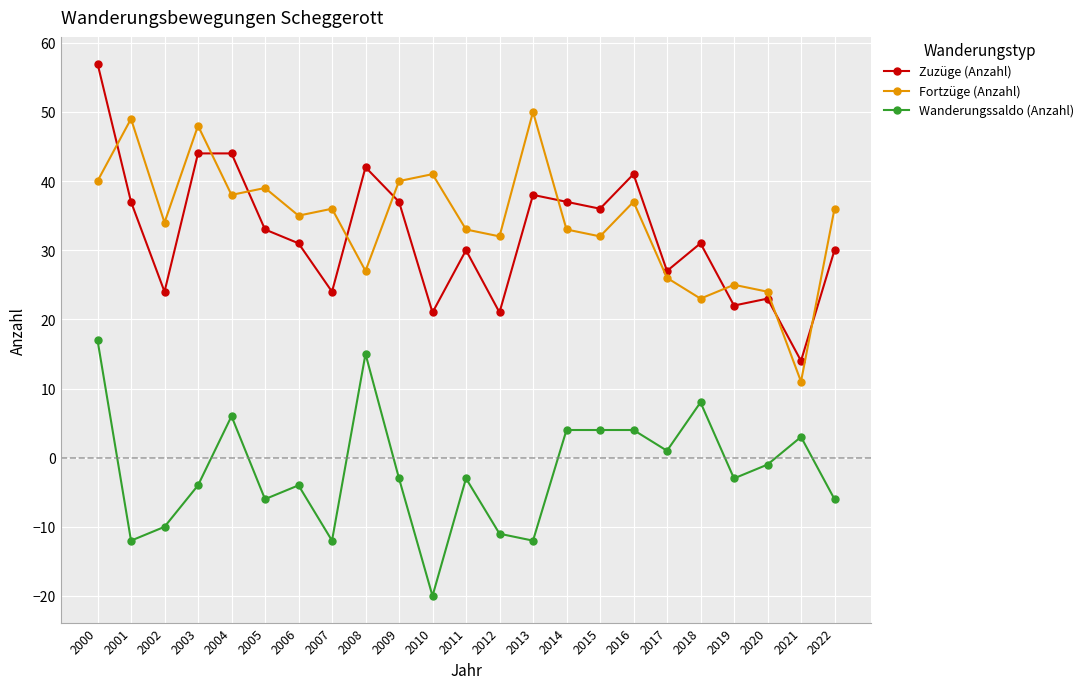

What is the maximum value shown in the chart?

57